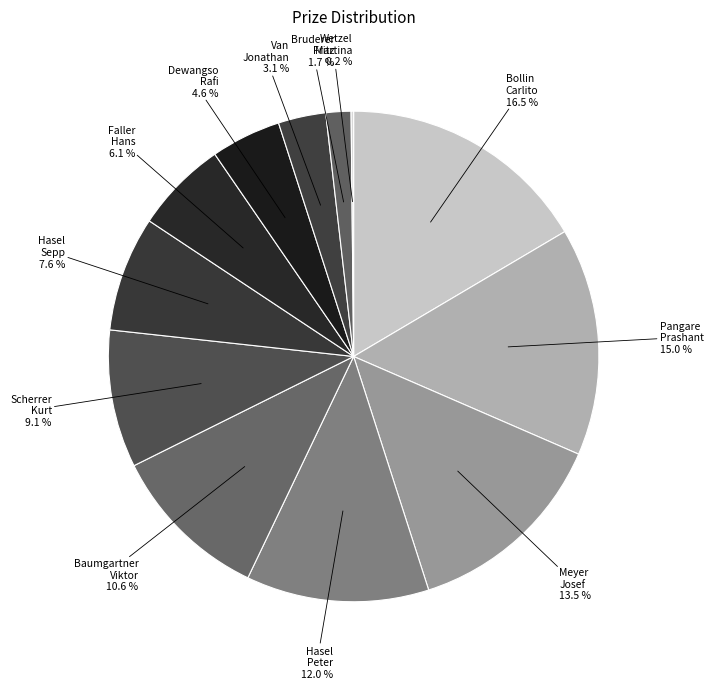

Which slice is the largest?

Bollin Carlito